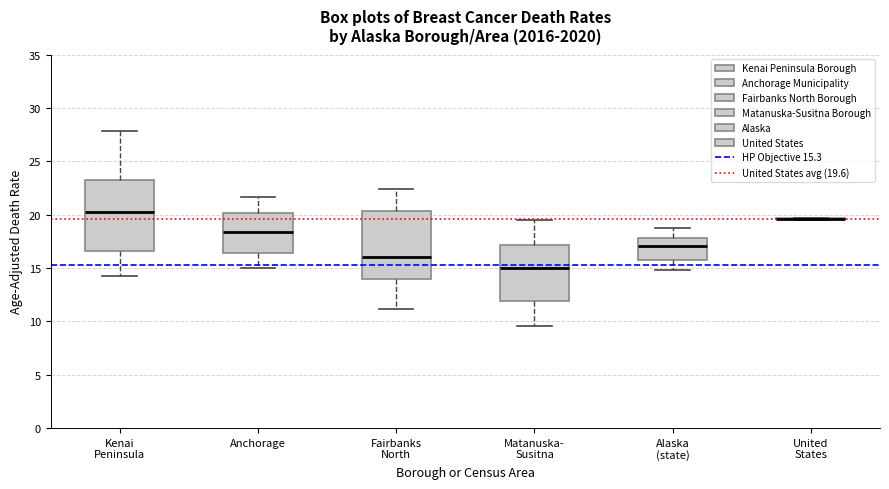

Reading left to right, read every box against the y-axis: the position of its median line, the range the box covers, and the ends of its whiskers. The values are not printed on the chart, so give them approximately, as read against the axis.

Kenai Peninsula: median 20.0, box 16.5 to 23.5, whiskers 14.5 to 28.0
Anchorage: median 18.5, box 16.5 to 20.0, whiskers 15.0 to 21.5
Fairbanks North: median 16.0, box 14.0 to 20.5, whiskers 11.0 to 22.5
Matanuska- Susitna: median 15.0, box 12.0 to 17.0, whiskers 9.5 to 19.5
Alaska (state): median 17.0, box 16.0 to 18.0, whiskers 15.0 to 18.5
United States: box collapsed to a line at 19.5, whiskers 19.5 to 19.5